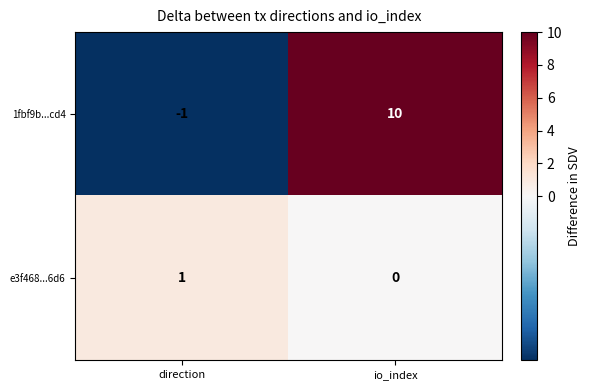

Reading left to right, transcribe all the data shown in this chart.

1fbf9b...cd4: -1	10
e3f468...6d6: 1	0